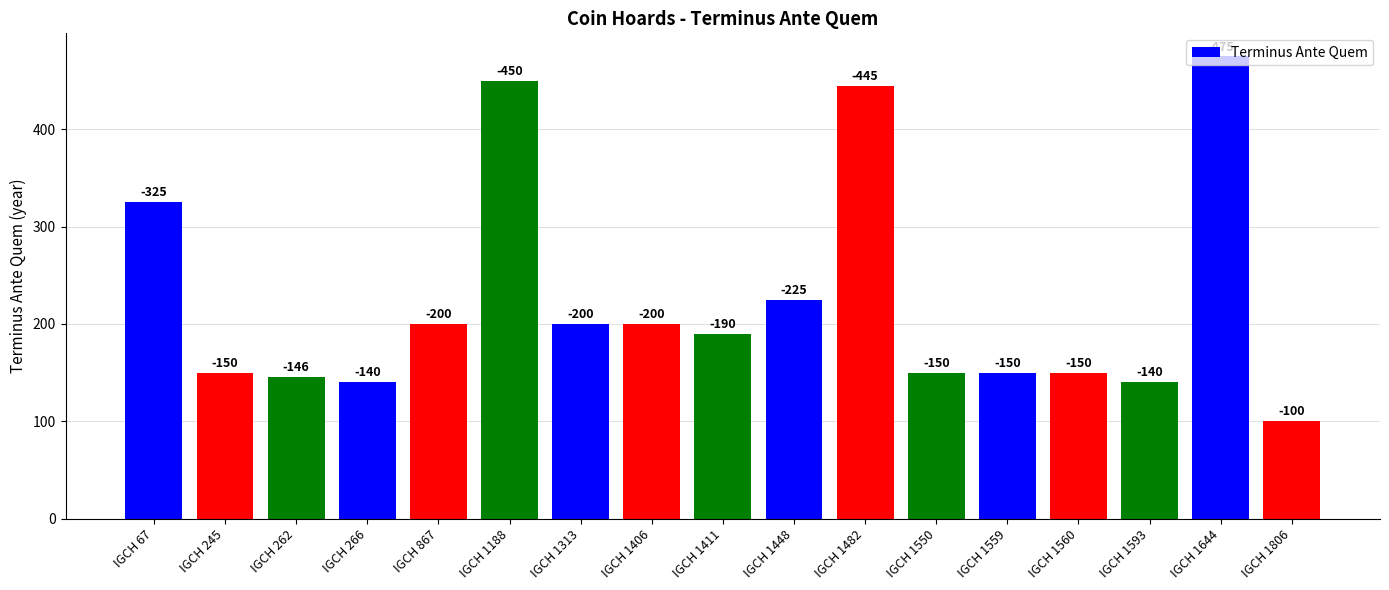

Does the chart contain stacked bars?

No